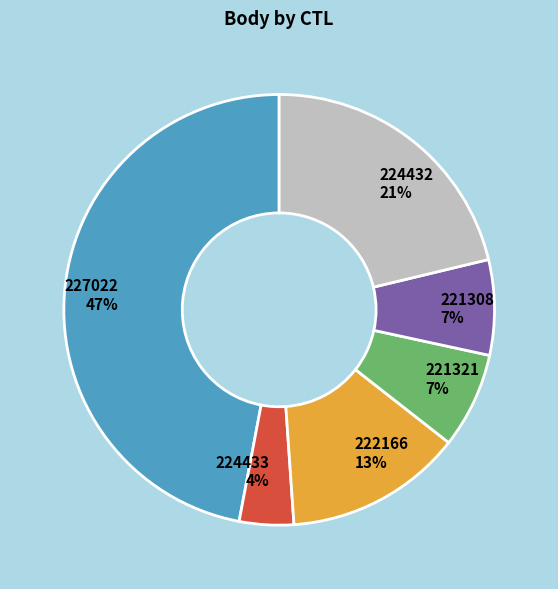

What is the smallest slice in the pie chart?

224433